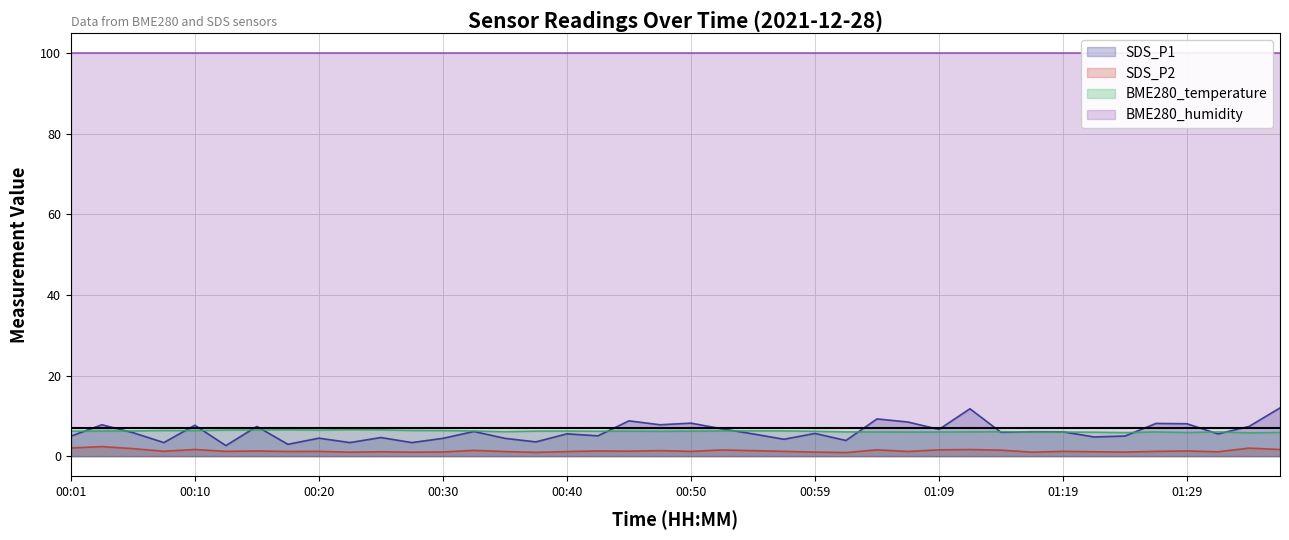

The value of BME280_temperature at 01:29 is 5.9. True or false?

True